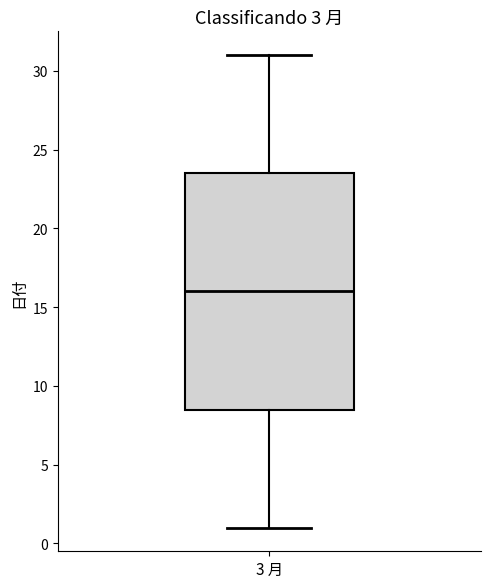

Where is the lower edge of the box for 3 月 on the y-axis? The values are not printed on the chart, so give them approximately, as read against the axis.

8.5